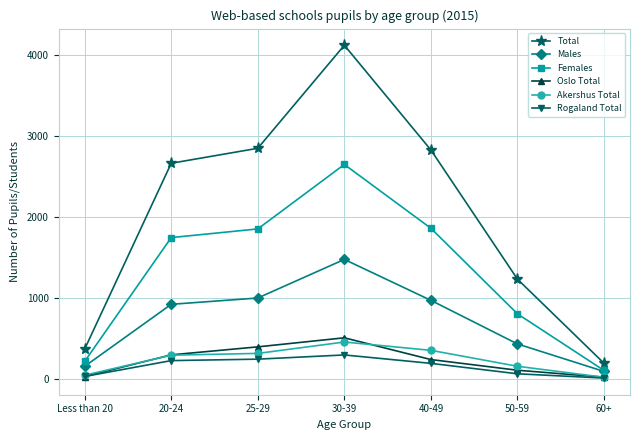

The Oslo Total series shows 495 at 20-24. True or false?

False